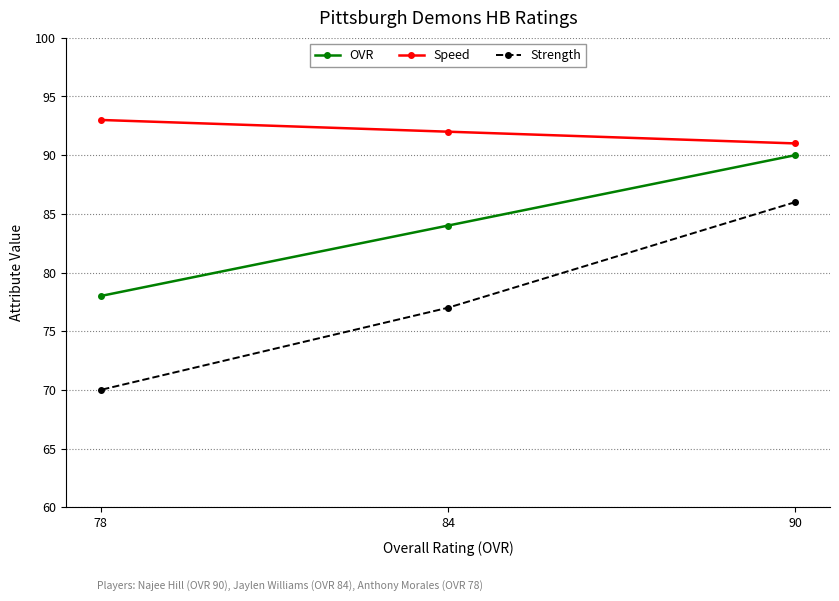

Which category has the lowest value in the Speed series?

90